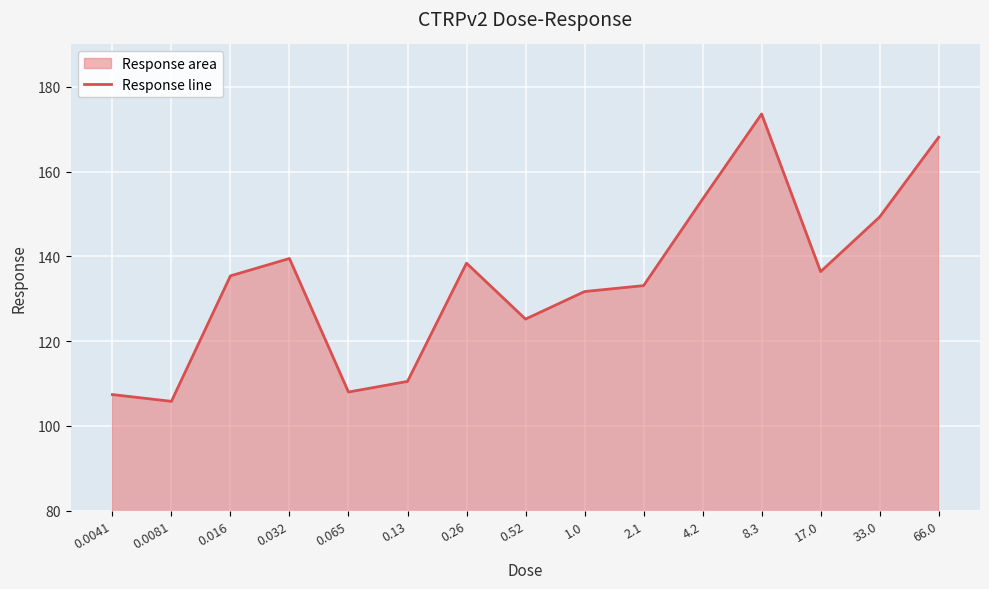

What is the value of the 9th point from the left?

131.7